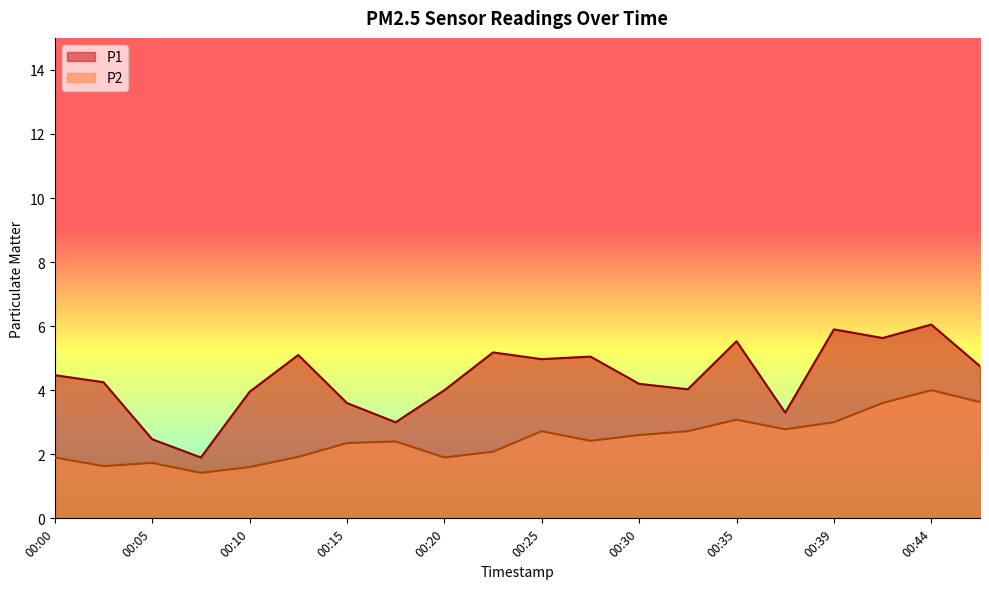

What is the total value across all series at 00:03?

5.9